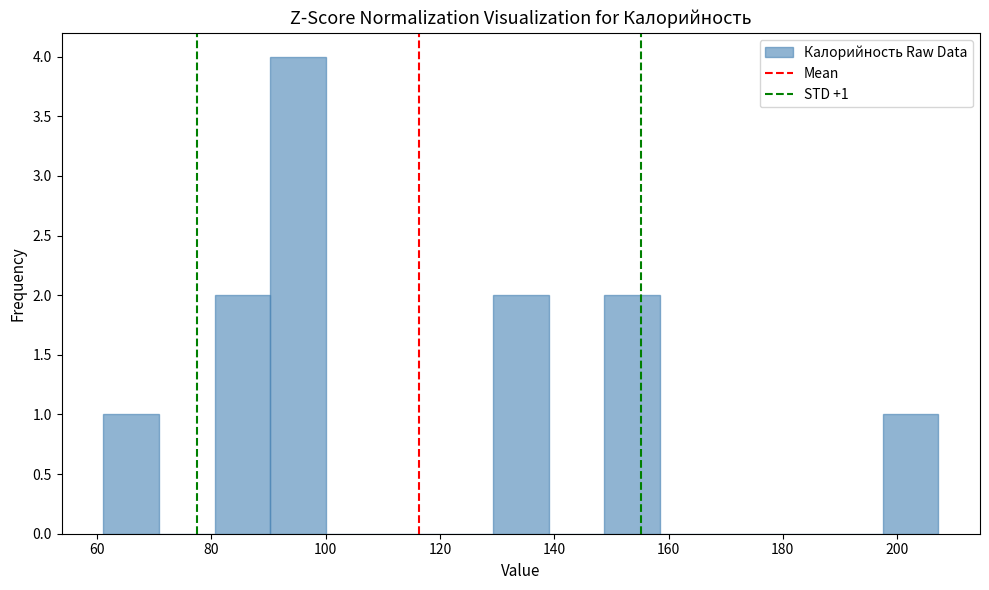

Which range on the x-axis has the tallest bar?

90 to 100